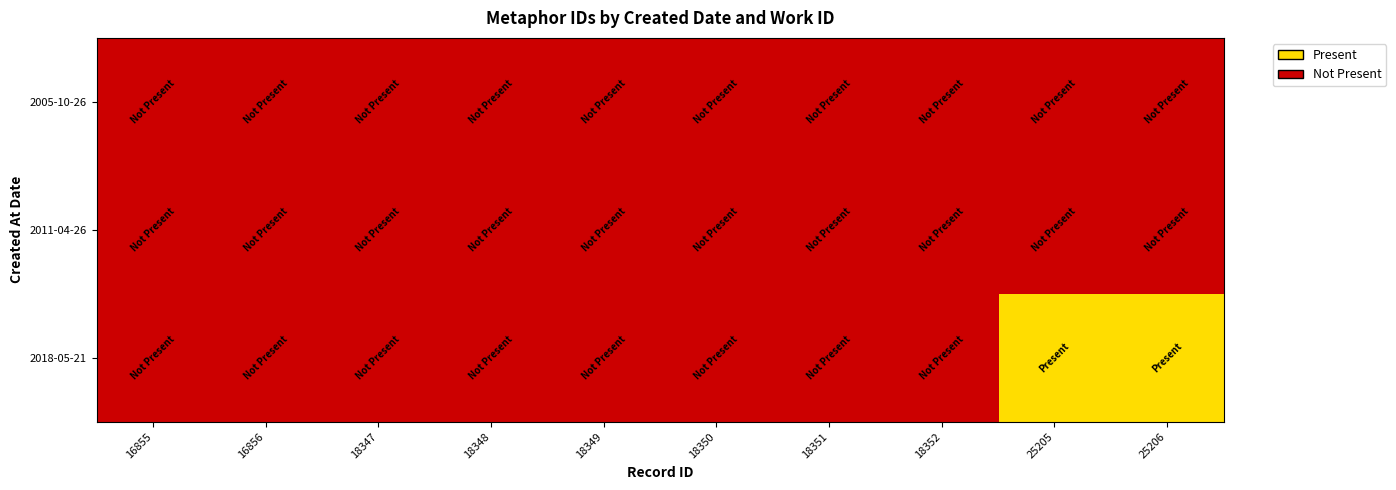

What is the total value across all series at 25205?

1.0